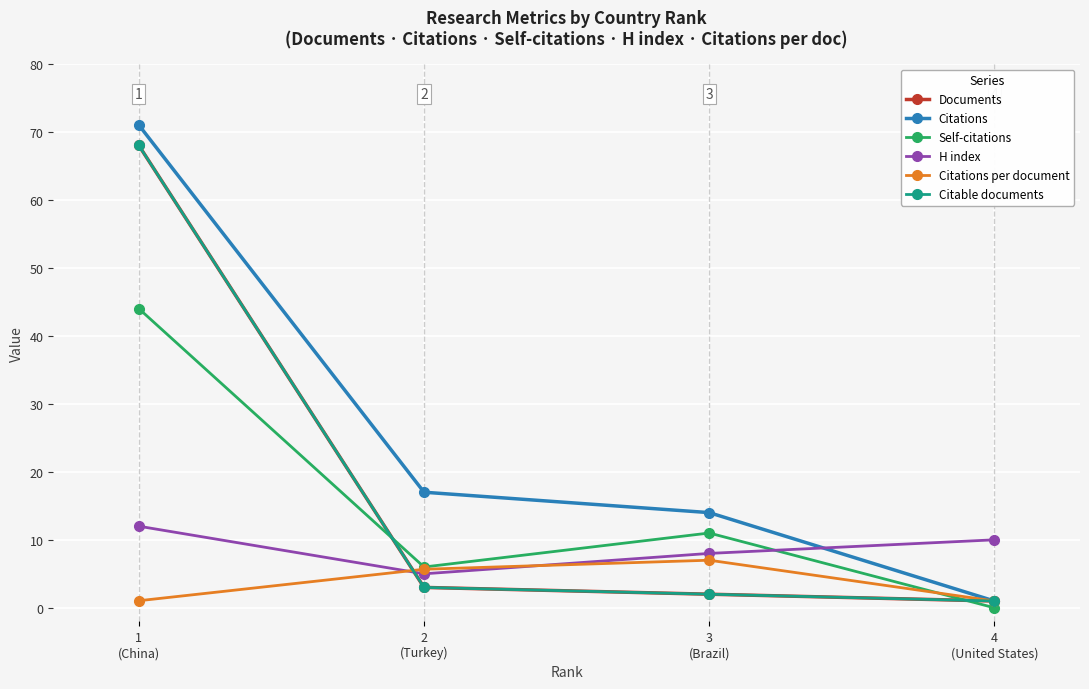

Which series changed the most between 2
(Turkey) and 3
(Brazil)?

Self-citations